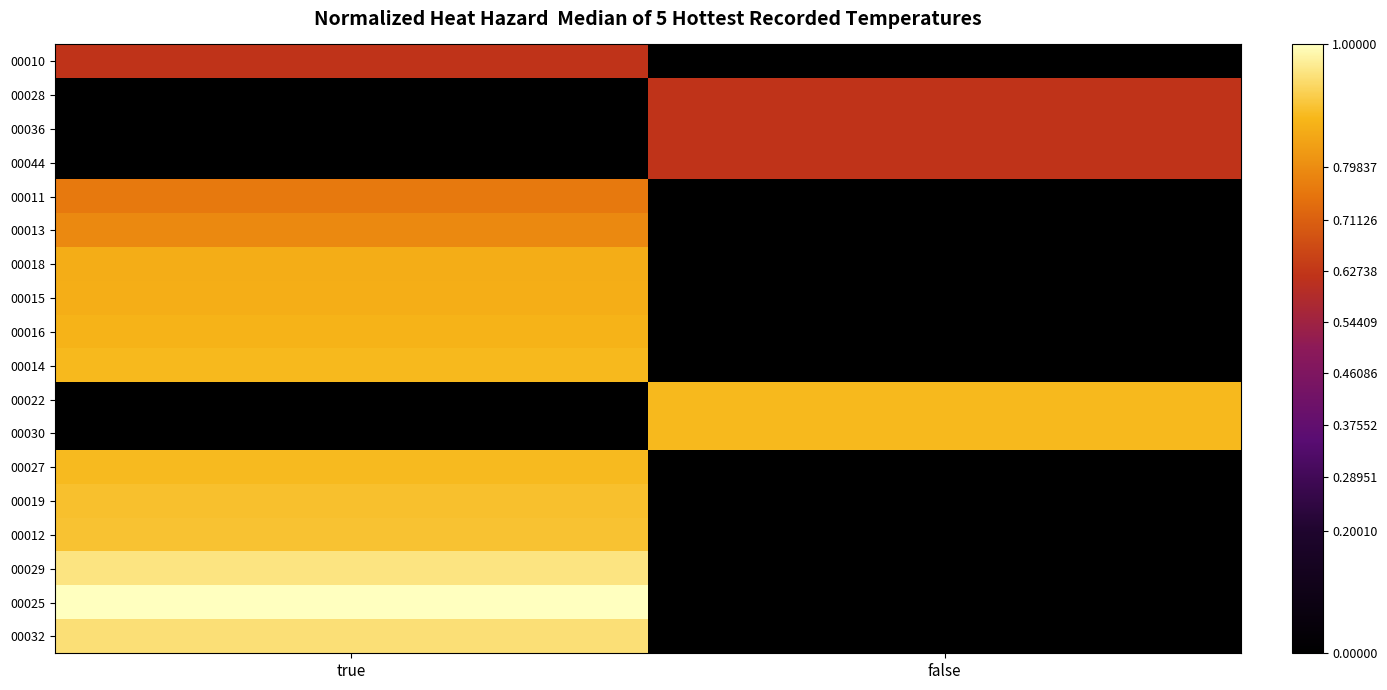

At which category is the sum across all series the highest?

true